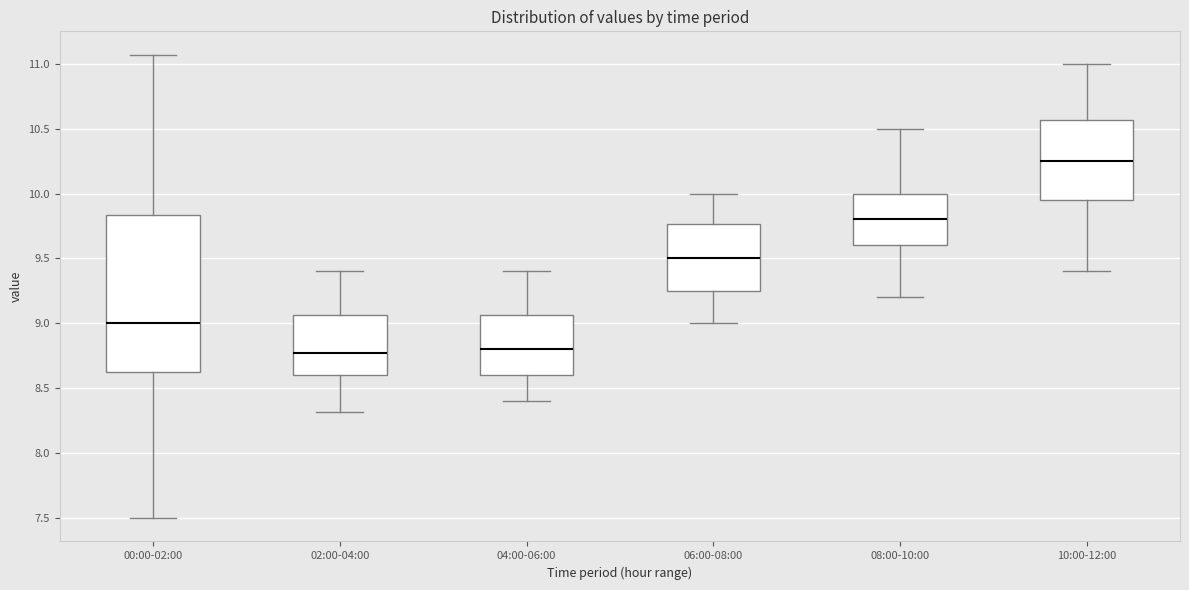

Where does the lower whisker of the box for 00:00-02:00 end on the y-axis? The values are not printed on the chart, so give them approximately, as read against the axis.

7.50